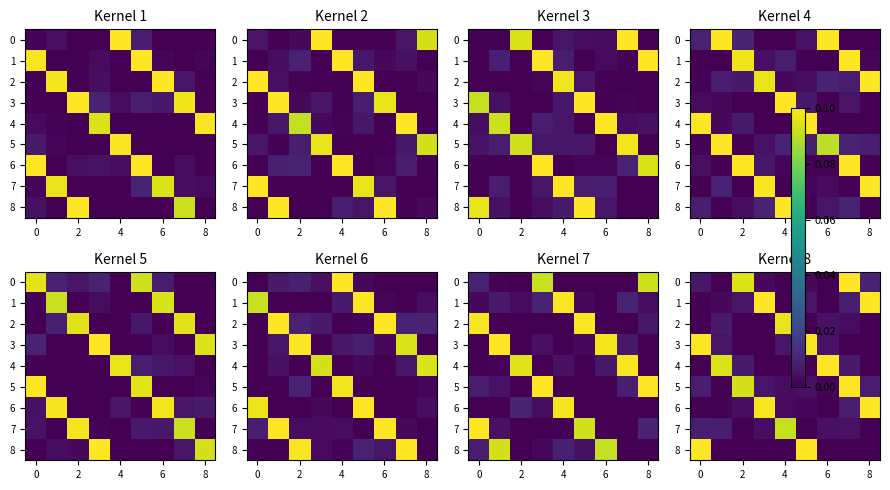

What is the maximum value shown in the chart?

0.1